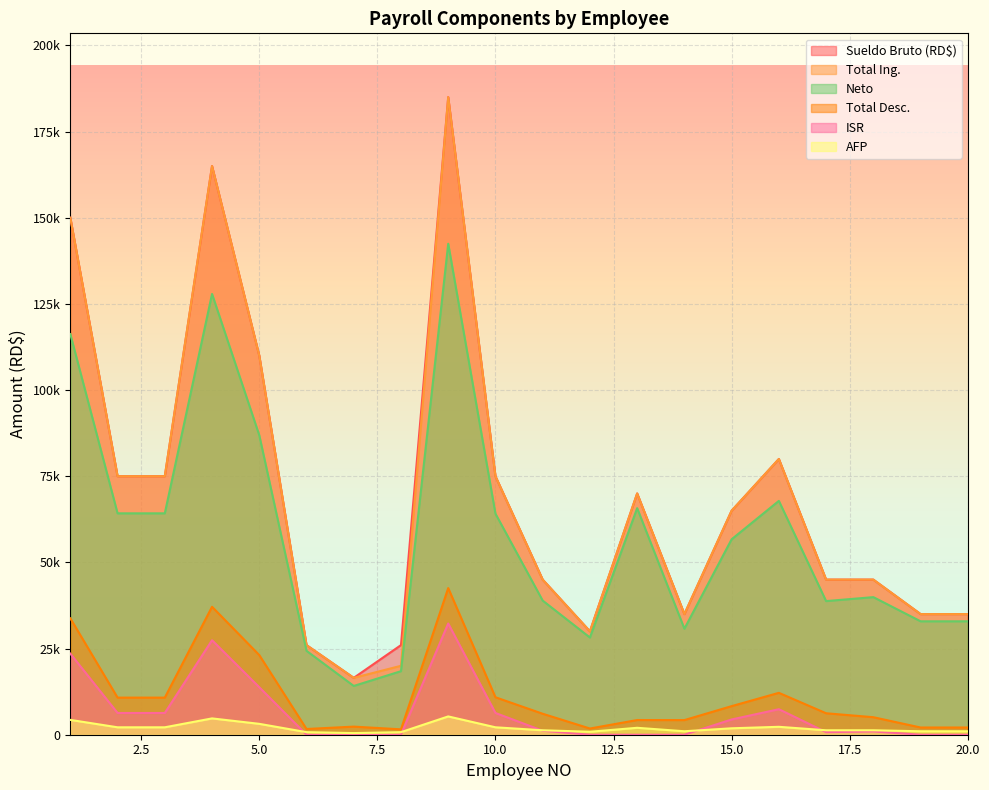

Where is Total Ing. nearest to the value 100750?

5